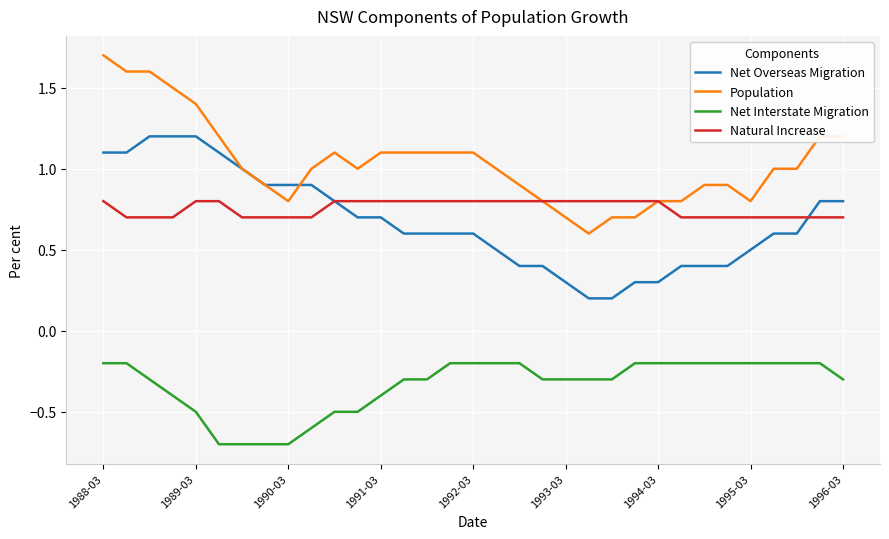

True or false: Net Overseas Migration and Net Interstate Migration intersect in this chart.

False